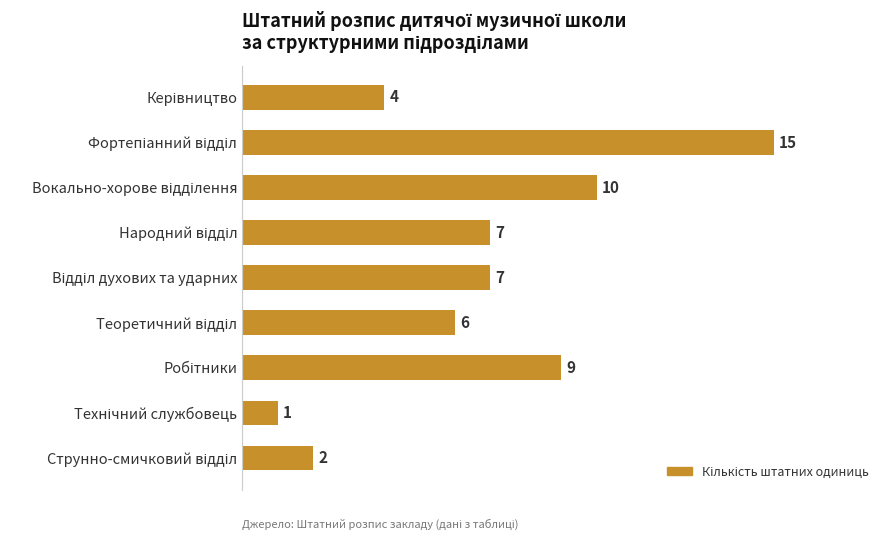

What is the average value?

7